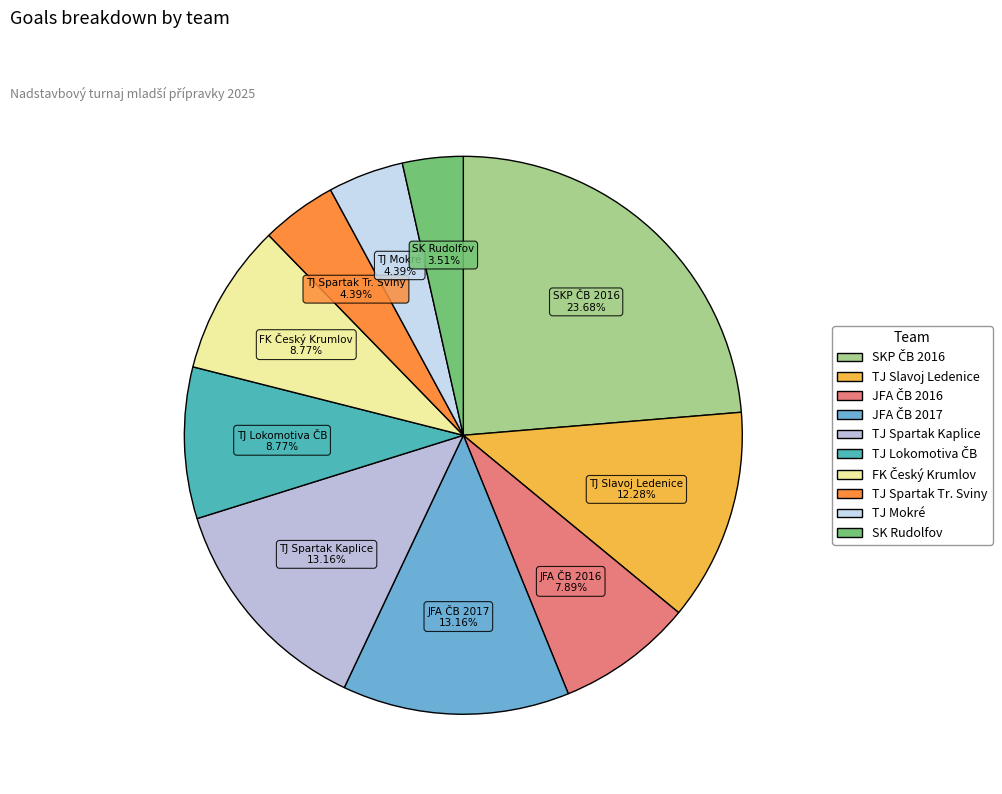

How many slices are in this pie chart?

10